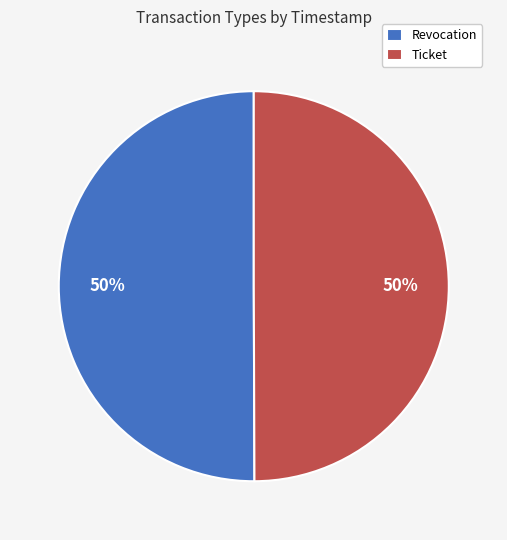

Is it true that Ticket is 50% of the pie?

True